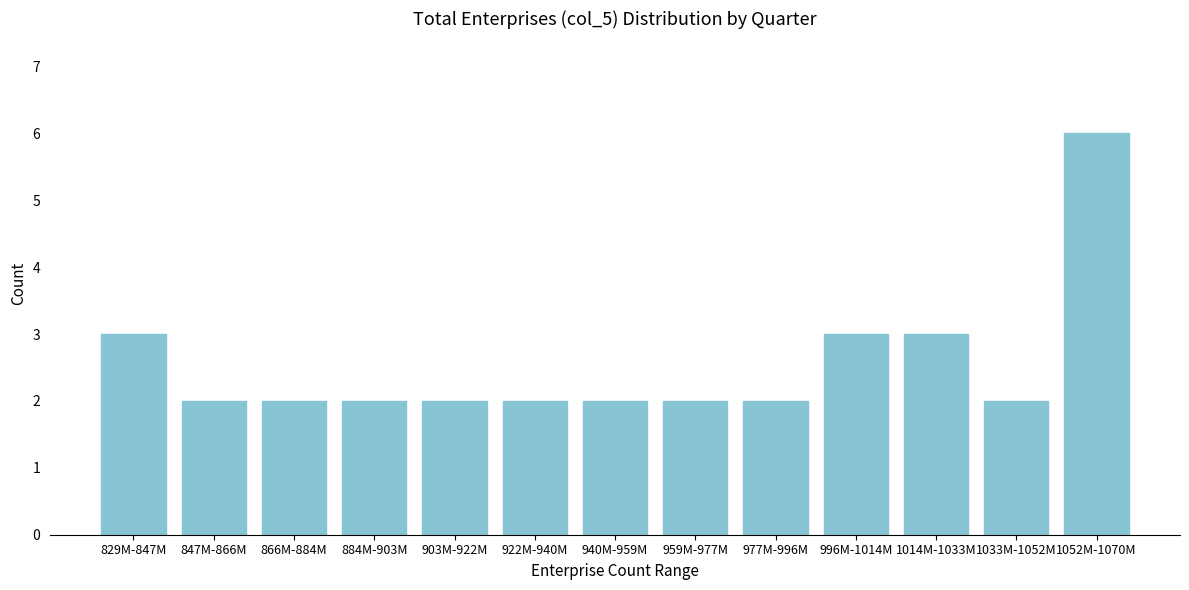

Reading left to right, extract all data points from this chart.

3	2	2	2	2	2	2	2	2	3	3	2	6